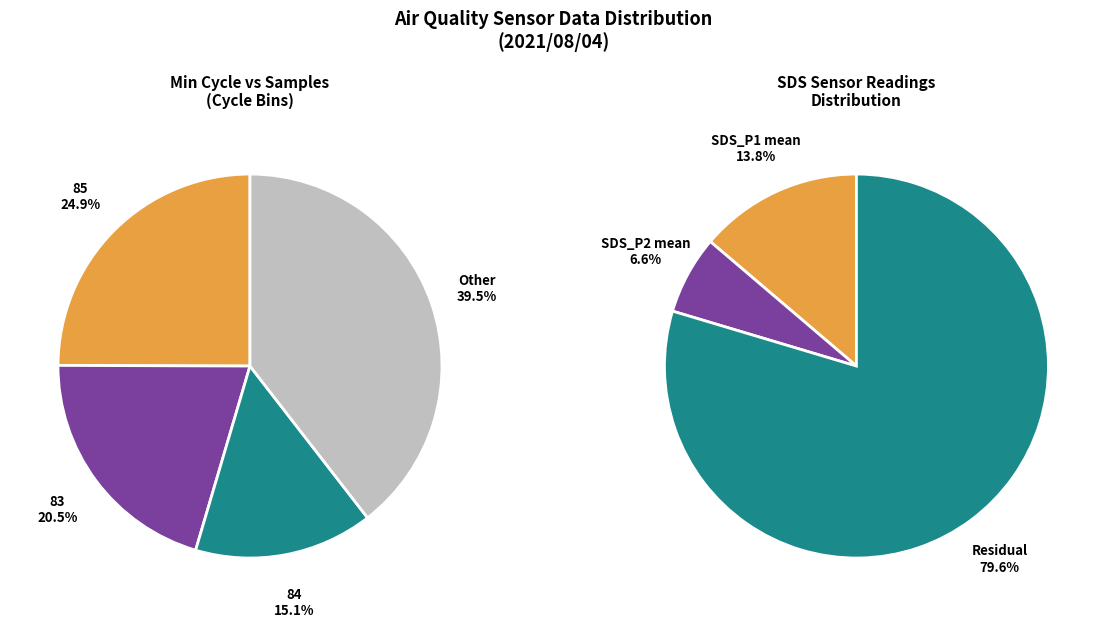

To the nearest percent, what is the average slice percentage?

25%